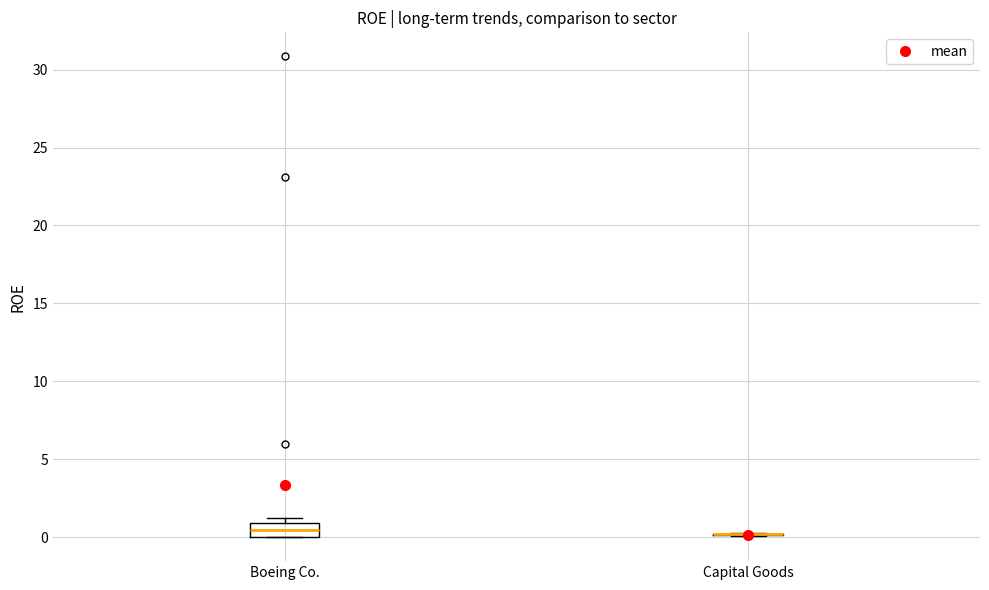

Comparing the boxes themselves (not the whiskers), which one is the tallest?

Boeing Co.